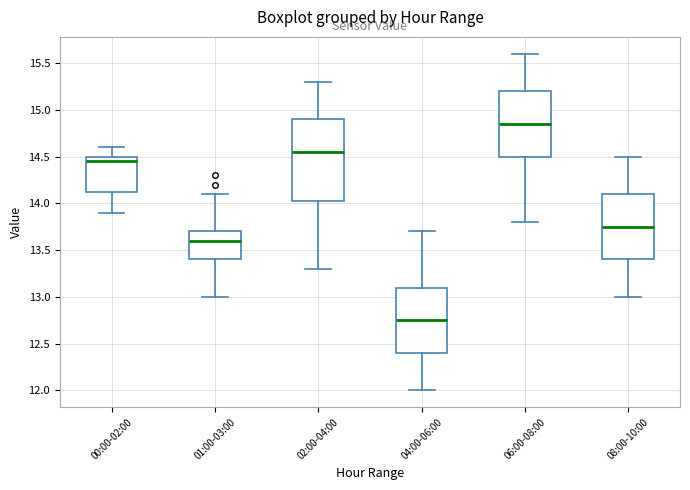

Reading left to right, read every box against the y-axis: the position of its median line, the range the box covers, and the ends of its whiskers. The values are not printed on the chart, so give them approximately, as read against the axis.

00:00-02:00: median 14.45, box 14.15 to 14.50, whiskers 13.90 to 14.60
01:00-03:00: median 13.60, box 13.40 to 13.70, whiskers 13.00 to 14.10
02:00-04:00: median 14.55, box 14.05 to 14.90, whiskers 13.30 to 15.30
04:00-06:00: median 12.75, box 12.40 to 13.10, whiskers 12.00 to 13.70
06:00-08:00: median 14.85, box 14.50 to 15.20, whiskers 13.80 to 15.60
08:00-10:00: median 13.75, box 13.40 to 14.10, whiskers 13.00 to 14.50